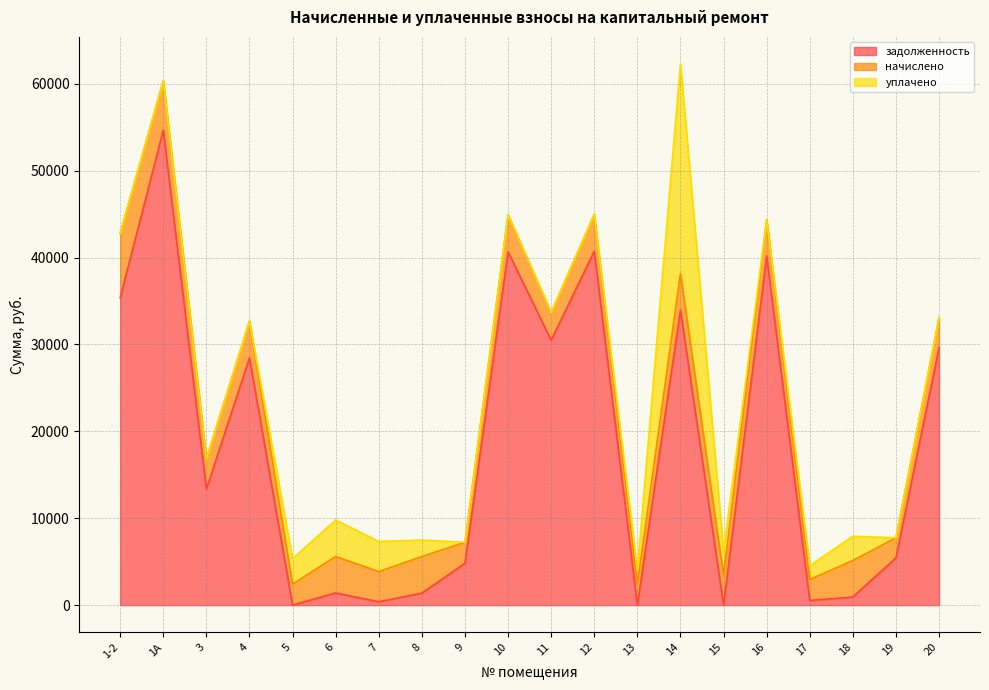

The value of начислено at 5 is 2404.8. True or false?

True